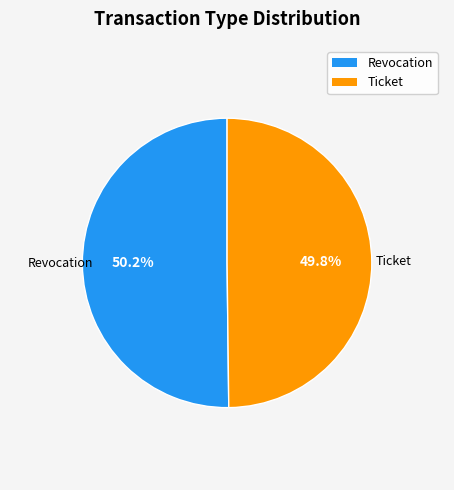

Count the number of slices in the pie.

2